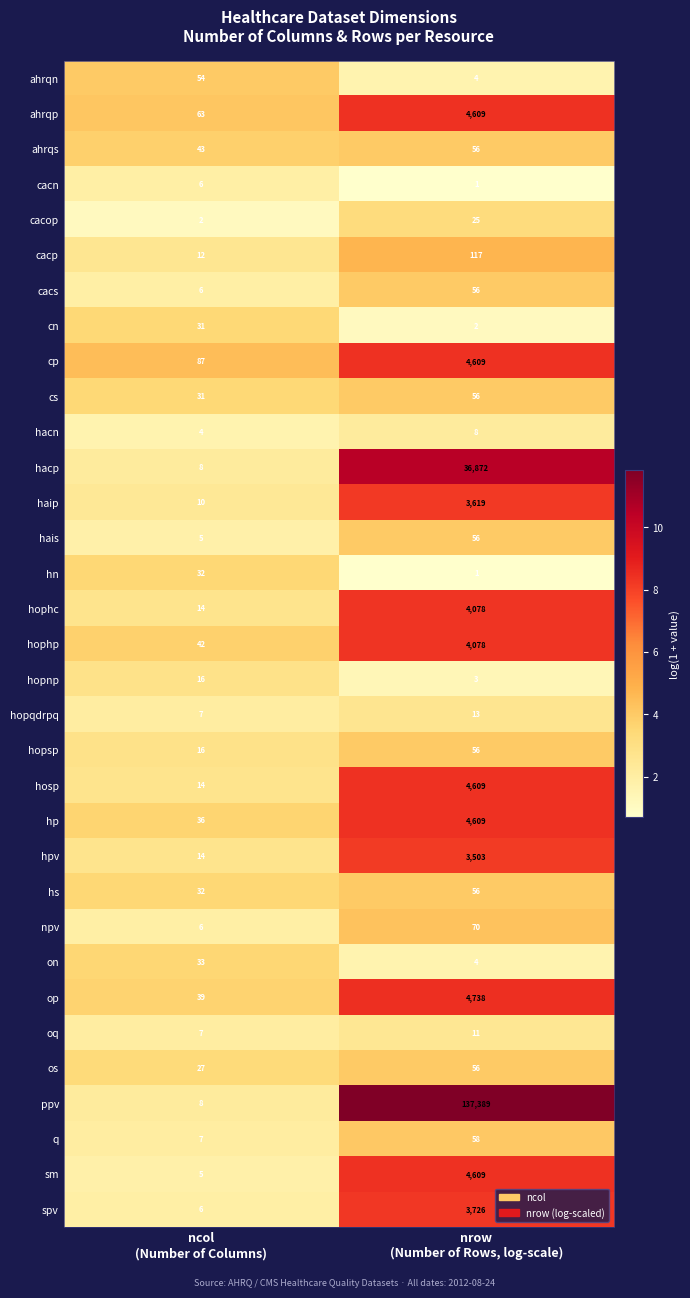

What is the maximum value shown in the chart?

137389